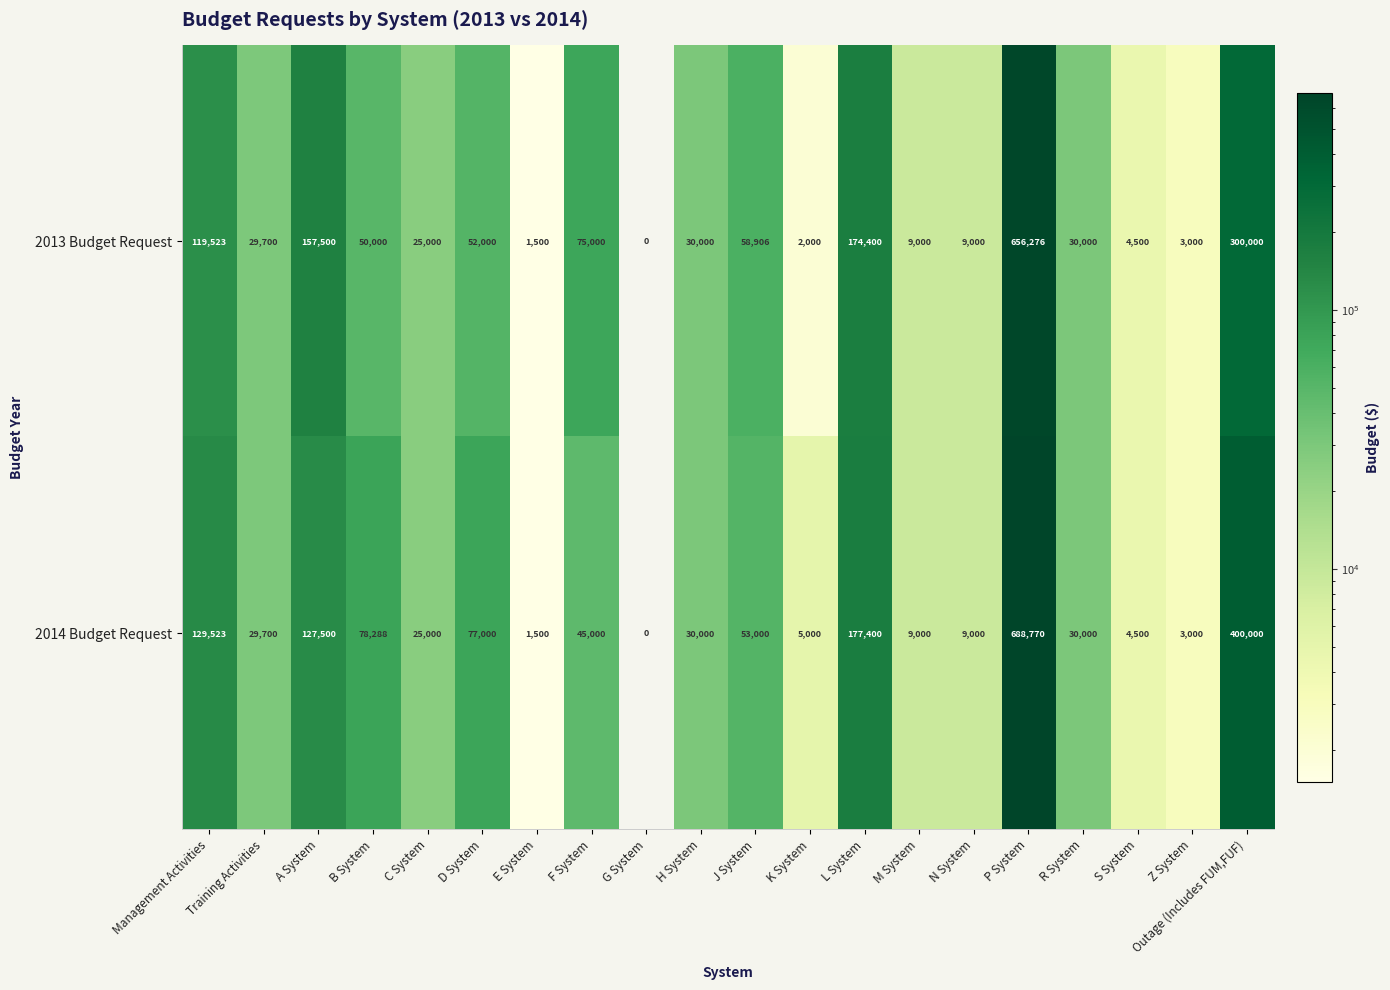

The 2014 Budget Request series shows 297990 at L System. True or false?

False